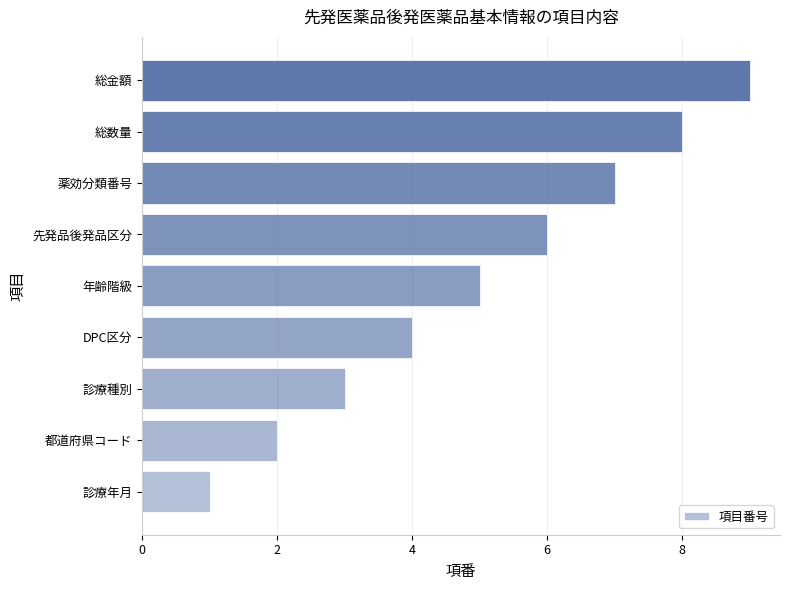

What is the difference between the maximum and minimum values?

8